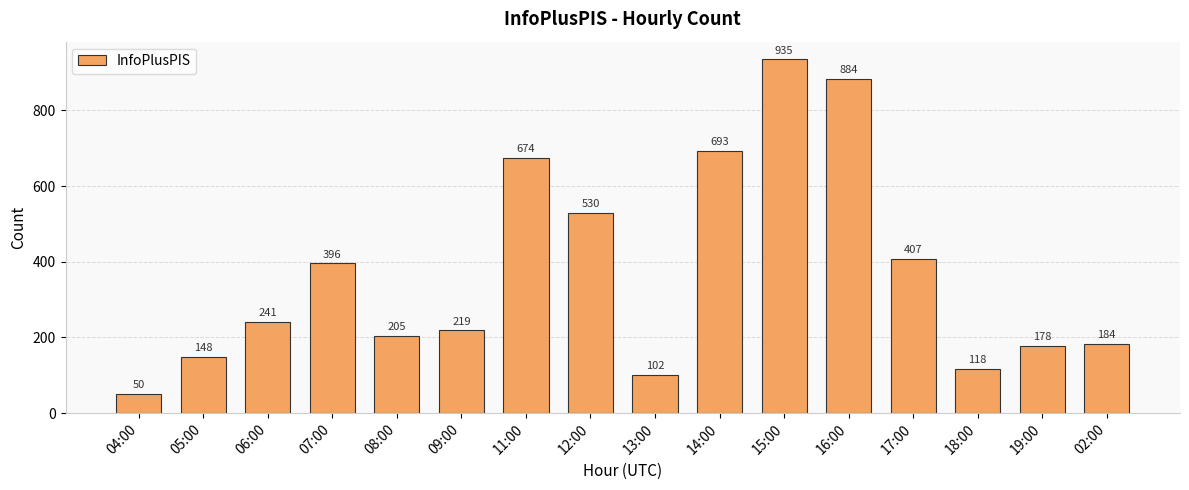

Which has a higher value, 05:00 or 15:00?

15:00